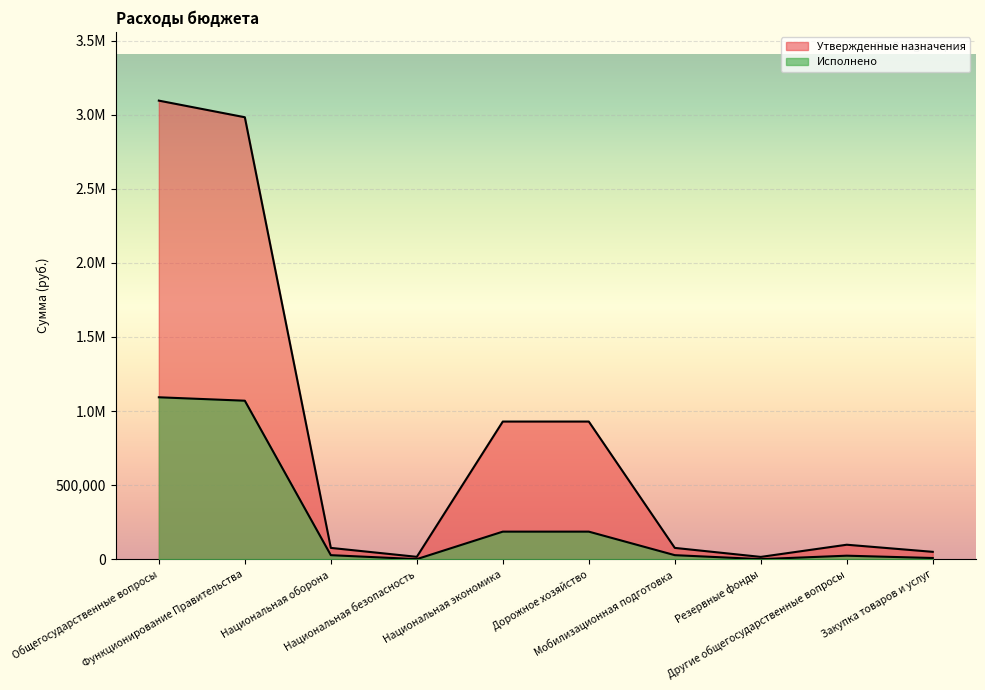

At which label does Исполнено first exceed 26765?

Общегосударственные вопросы